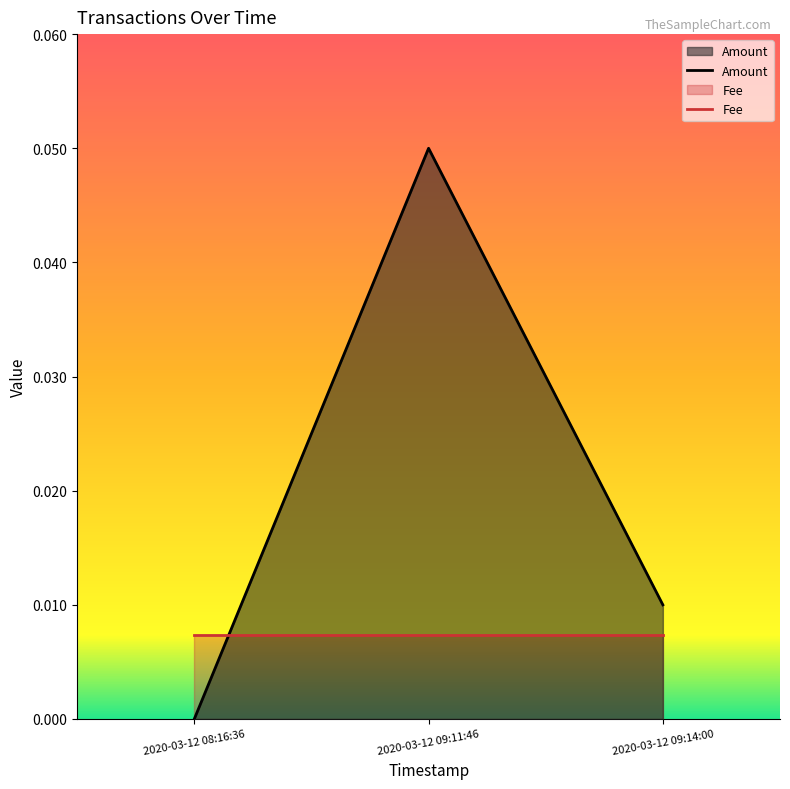

List the labels in order of Fee value, largest first.

2020-03-12 08:16:36, 2020-03-12 09:11:46, 2020-03-12 09:14:00